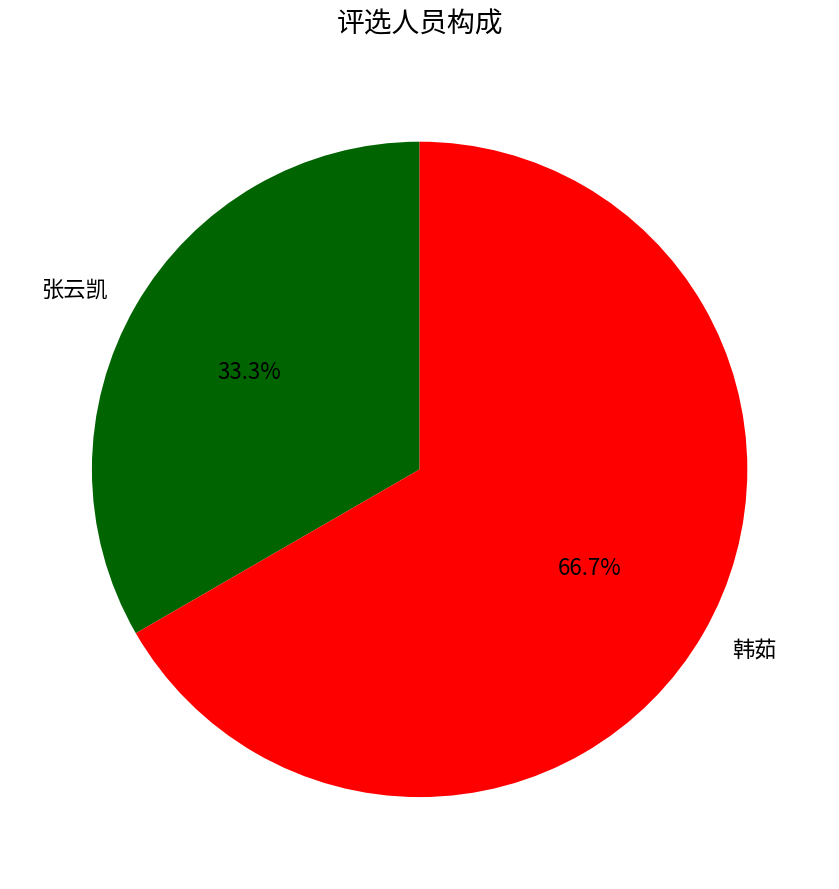

Approximately how many times larger is the value at 张云凯 compared to 韩茹?

0.5